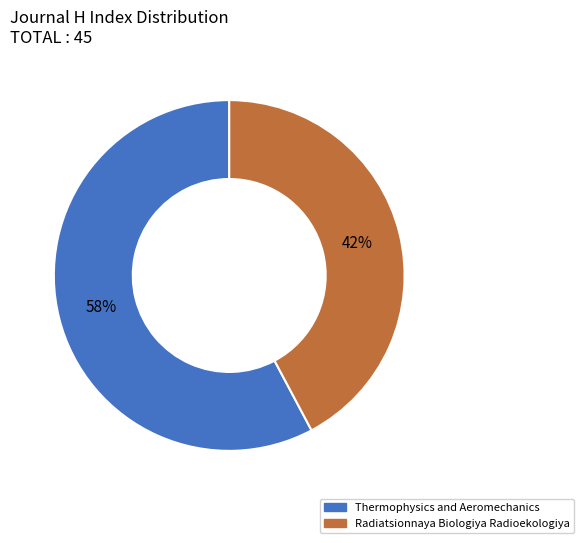

The Radiatsionnaya Biologiya Radioekologiya slice represents 42% of the pie. True or false?

True